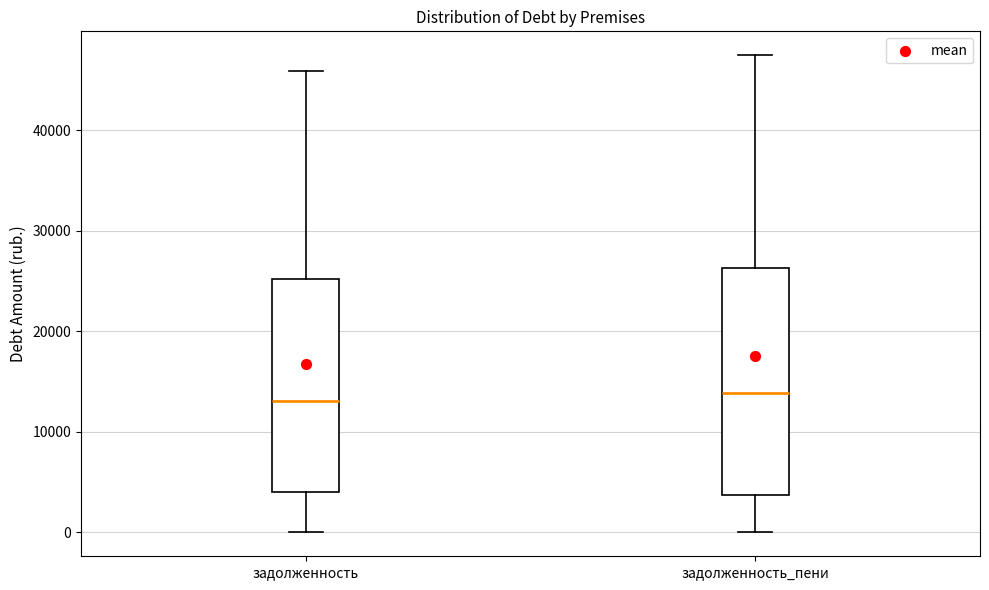

Reading left to right, transcribe this box plot: for each box, give where its median line is, the range the box spans, and where its two whiskers end, as read against the y-axis. The values are not printed on the chart, so give them approximately, as read against the axis.

задолженность: median 13000, box 4000 to 25000, whiskers 0 to 46000
задолженность_пени: median 14000, box 4000 to 26000, whiskers 0 to 47000